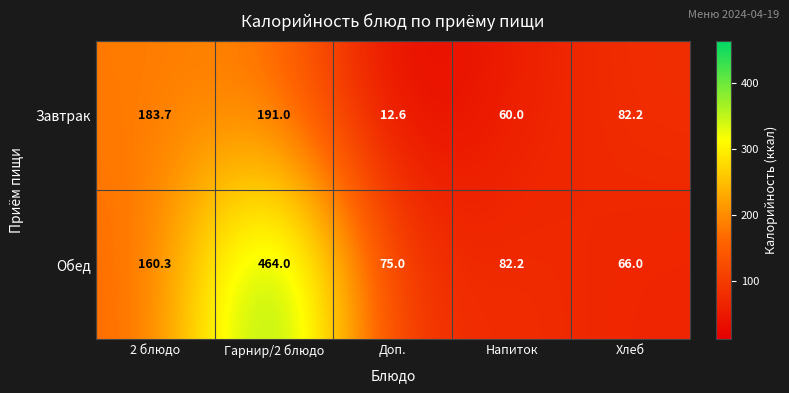

What is the difference between the second highest and minimum values in the Завтрак series?

171.1